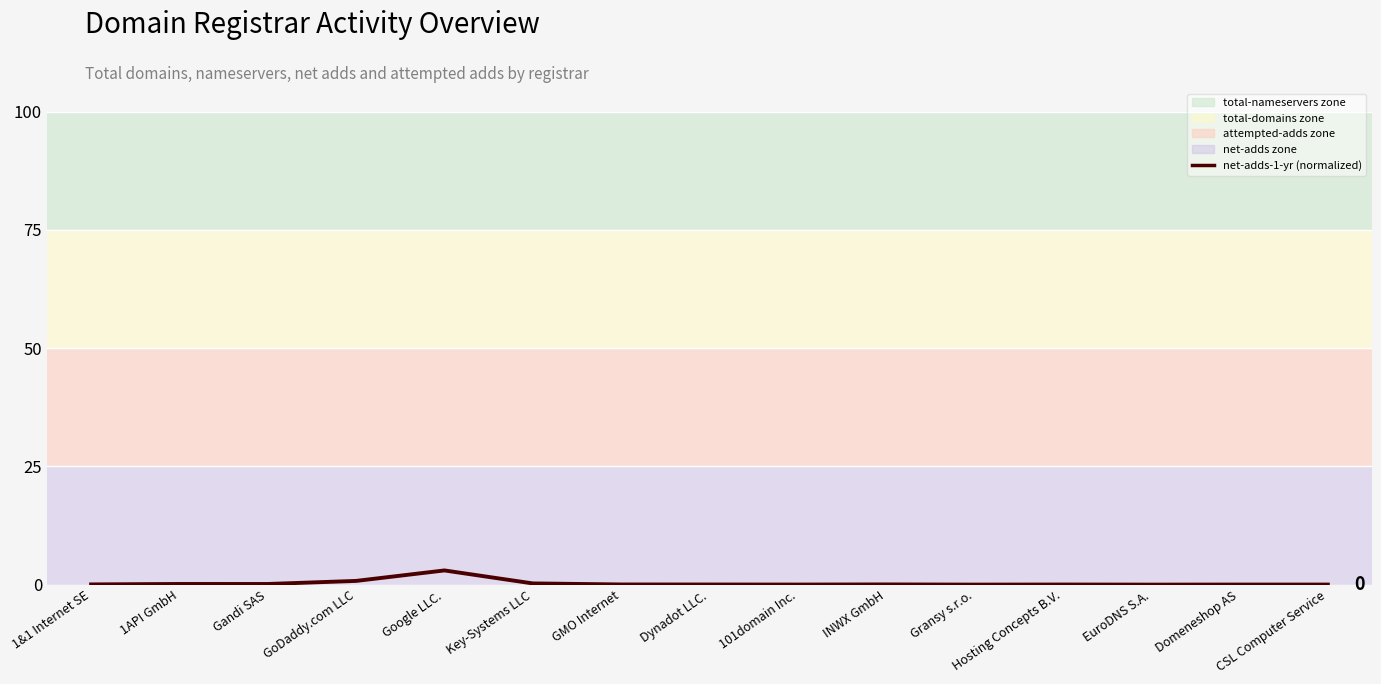

Where is the first local minimum?

Gandi SAS